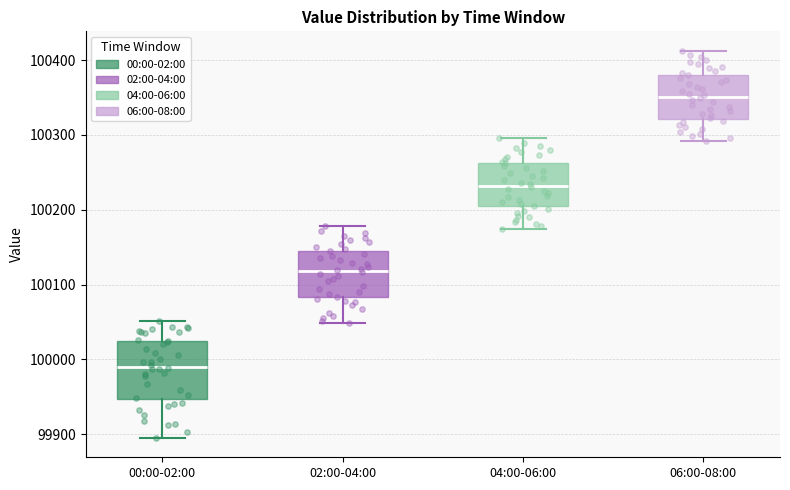

Reading left to right, read every box against the y-axis: the position of its median line, the range the box covers, and the ends of its whiskers. The values are not printed on the chart, so give them approximately, as read against the axis.

00:00-02:00: median 99990, box 99950 to 100030, whiskers 99900 to 100050
02:00-04:00: median 100120, box 100080 to 100140, whiskers 100050 to 100180
04:00-06:00: median 100230, box 100200 to 100260, whiskers 100170 to 100300
06:00-08:00: median 100350, box 100320 to 100380, whiskers 100290 to 100410